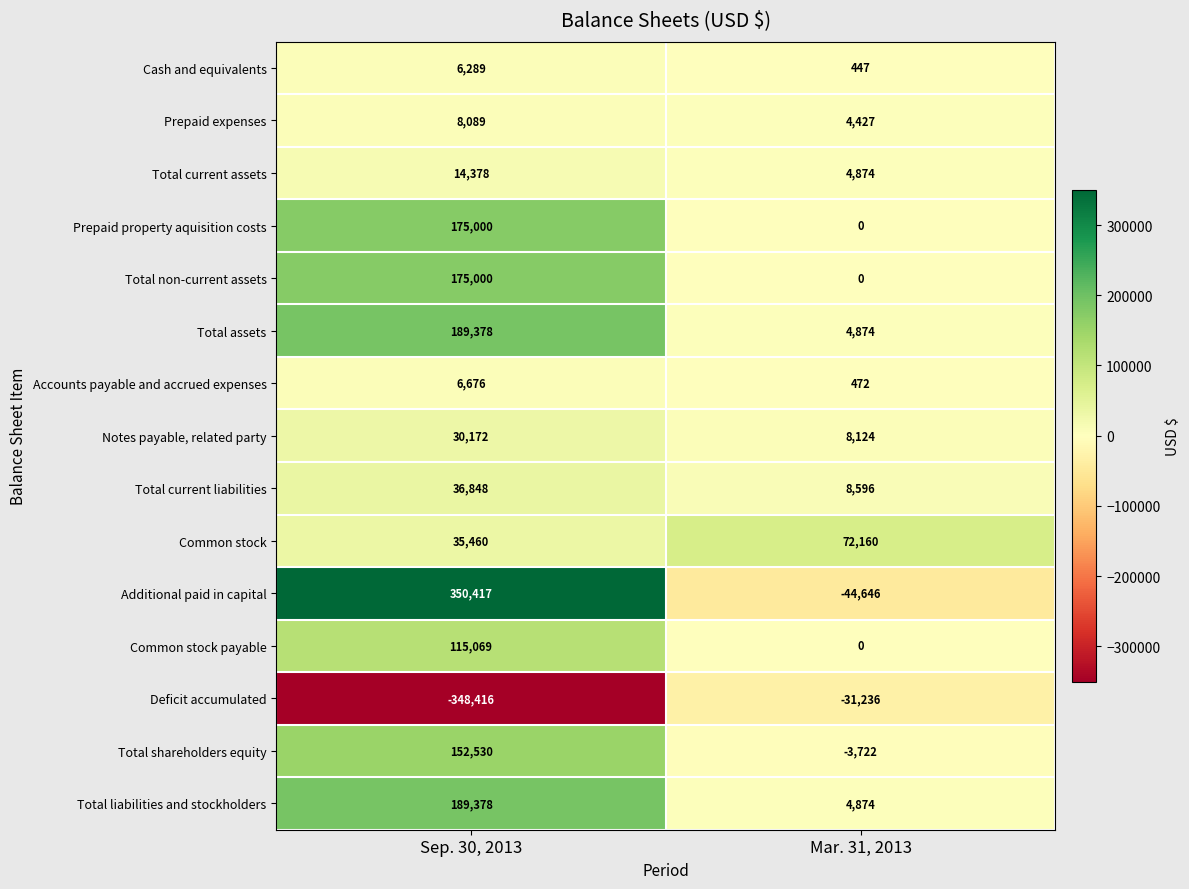

What is the difference between the Deficit accumulated values at Sep. 30, 2013 and Mar. 31, 2013?

317180